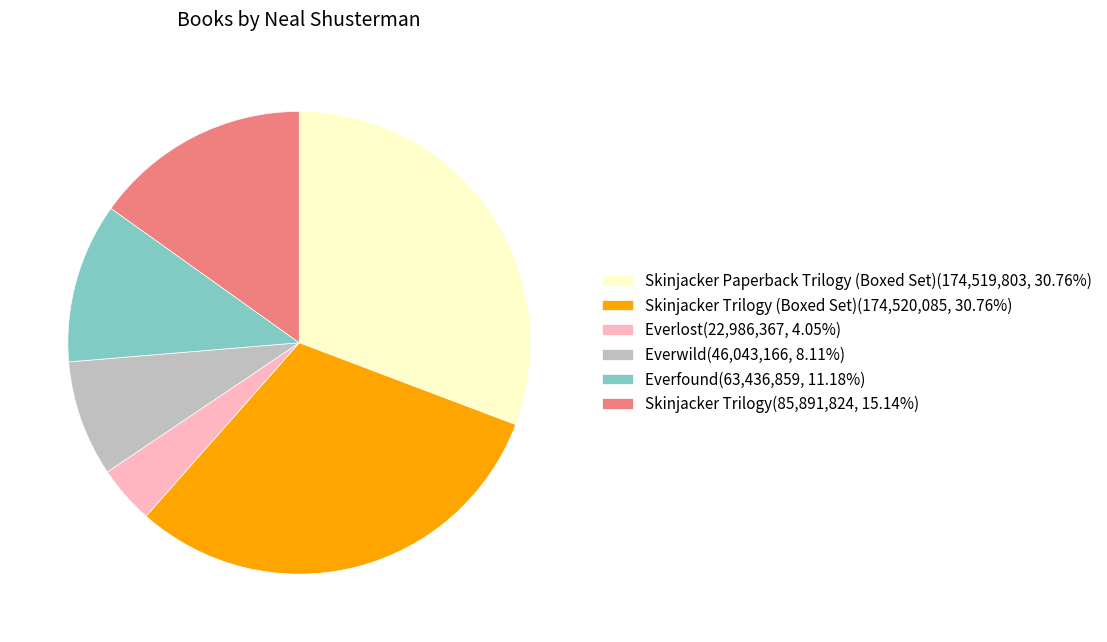

Do Skinjacker Trilogy (Boxed Set)(174,520,085, 30.76%) and Everfound(63,436,859, 11.18%) together represent more than half of the pie?

No